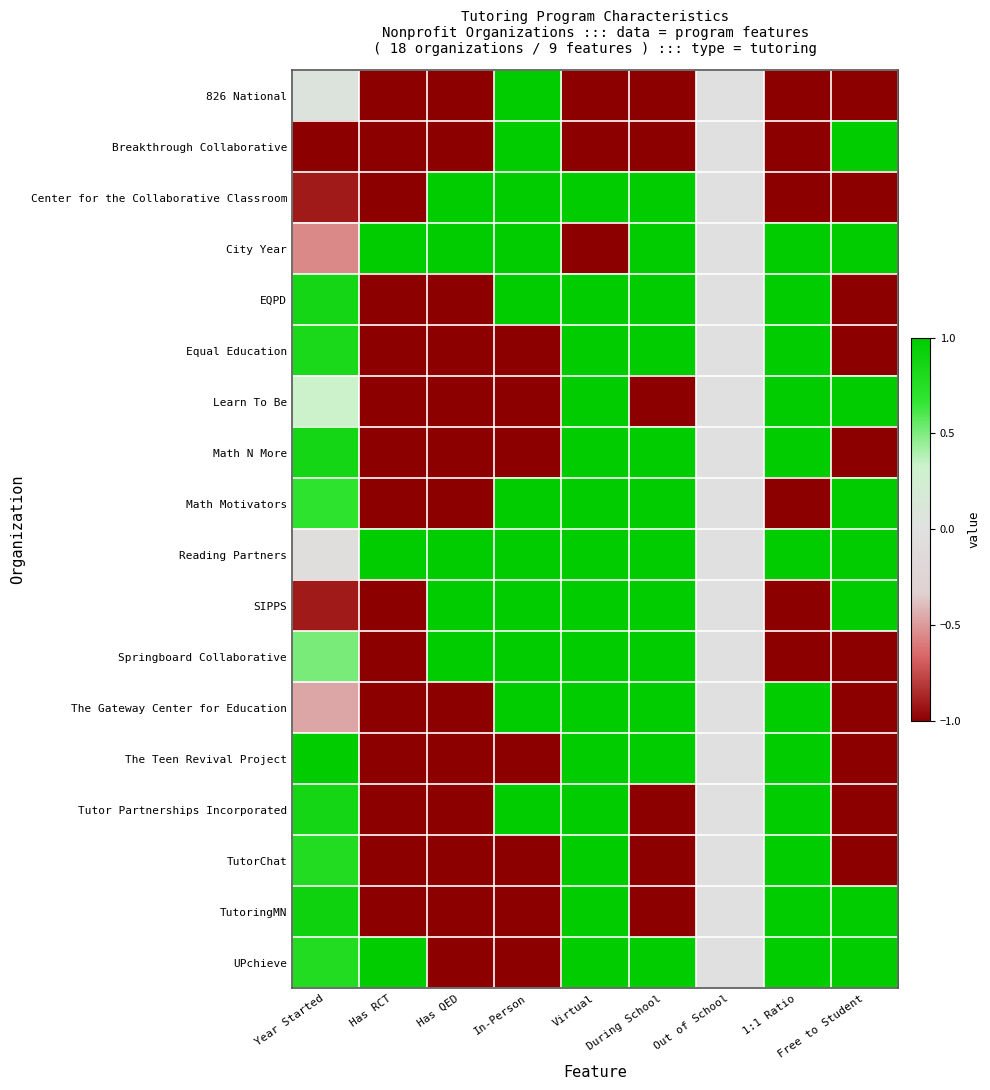

Reading left to right, what are all the values shown in this chart?

826 National: Year Started=0.1	Has RCT=-1.0	Has QED=-1.0	In-Person=1.0	Virtual=-1.0	During School=-1.0	Out of School=0.0	1:1 Ratio=-1.0	Free to Student=-1.0
Breakthrough Collaborative: Year Started=-1.0	Has RCT=-1.0	Has QED=-1.0	In-Person=1.0	Virtual=-1.0	During School=-1.0	Out of School=0.0	1:1 Ratio=-1.0	Free to Student=1.0
Center for the Collaborative Classroom: Year Started=-0.9	Has RCT=-1.0	Has QED=1.0	In-Person=1.0	Virtual=1.0	During School=1.0	Out of School=0.0	1:1 Ratio=-1.0	Free to Student=-1.0
City Year: Year Started=-0.6	Has RCT=1.0	Has QED=1.0	In-Person=1.0	Virtual=-1.0	During School=1.0	Out of School=0.0	1:1 Ratio=1.0	Free to Student=1.0
EQPD: Year Started=0.9	Has RCT=-1.0	Has QED=-1.0	In-Person=1.0	Virtual=1.0	During School=1.0	Out of School=0.0	1:1 Ratio=1.0	Free to Student=-1.0
Equal Education: Year Started=0.8	Has RCT=-1.0	Has QED=-1.0	In-Person=-1.0	Virtual=1.0	During School=1.0	Out of School=0.0	1:1 Ratio=1.0	Free to Student=-1.0
Learn To Be: Year Started=0.3	Has RCT=-1.0	Has QED=-1.0	In-Person=-1.0	Virtual=1.0	During School=-1.0	Out of School=0.0	1:1 Ratio=1.0	Free to Student=1.0
Math N More: Year Started=0.9	Has RCT=-1.0	Has QED=-1.0	In-Person=-1.0	Virtual=1.0	During School=1.0	Out of School=0.0	1:1 Ratio=1.0	Free to Student=-1.0
Math Motivators: Year Started=0.7	Has RCT=-1.0	Has QED=-1.0	In-Person=1.0	Virtual=1.0	During School=1.0	Out of School=0.0	1:1 Ratio=-1.0	Free to Student=1.0
Reading Partners: Year Started=-0.1	Has RCT=1.0	Has QED=1.0	In-Person=1.0	Virtual=1.0	During School=1.0	Out of School=0.0	1:1 Ratio=1.0	Free to Student=1.0
SIPPS: Year Started=-0.9	Has RCT=-1.0	Has QED=1.0	In-Person=1.0	Virtual=1.0	During School=1.0	Out of School=0.0	1:1 Ratio=-1.0	Free to Student=1.0
Springboard Collaborative: Year Started=0.5	Has RCT=-1.0	Has QED=1.0	In-Person=1.0	Virtual=1.0	During School=1.0	Out of School=0.0	1:1 Ratio=-1.0	Free to Student=-1.0
The Gateway Center for Education: Year Started=-0.5	Has RCT=-1.0	Has QED=-1.0	In-Person=1.0	Virtual=1.0	During School=1.0	Out of School=0.0	1:1 Ratio=1.0	Free to Student=-1.0
The Teen Revival Project: Year Started=1.0	Has RCT=-1.0	Has QED=-1.0	In-Person=-1.0	Virtual=1.0	During School=1.0	Out of School=0.0	1:1 Ratio=1.0	Free to Student=-1.0
Tutor Partnerships Incorporated: Year Started=0.9	Has RCT=-1.0	Has QED=-1.0	In-Person=1.0	Virtual=1.0	During School=-1.0	Out of School=0.0	1:1 Ratio=1.0	Free to Student=-1.0
TutorChat: Year Started=0.8	Has RCT=-1.0	Has QED=-1.0	In-Person=-1.0	Virtual=1.0	During School=-1.0	Out of School=0.0	1:1 Ratio=1.0	Free to Student=-1.0
TutoringMN: Year Started=0.9	Has RCT=-1.0	Has QED=-1.0	In-Person=-1.0	Virtual=1.0	During School=-1.0	Out of School=0.0	1:1 Ratio=1.0	Free to Student=1.0
UPchieve: Year Started=0.8	Has RCT=1.0	Has QED=-1.0	In-Person=-1.0	Virtual=1.0	During School=1.0	Out of School=0.0	1:1 Ratio=1.0	Free to Student=1.0